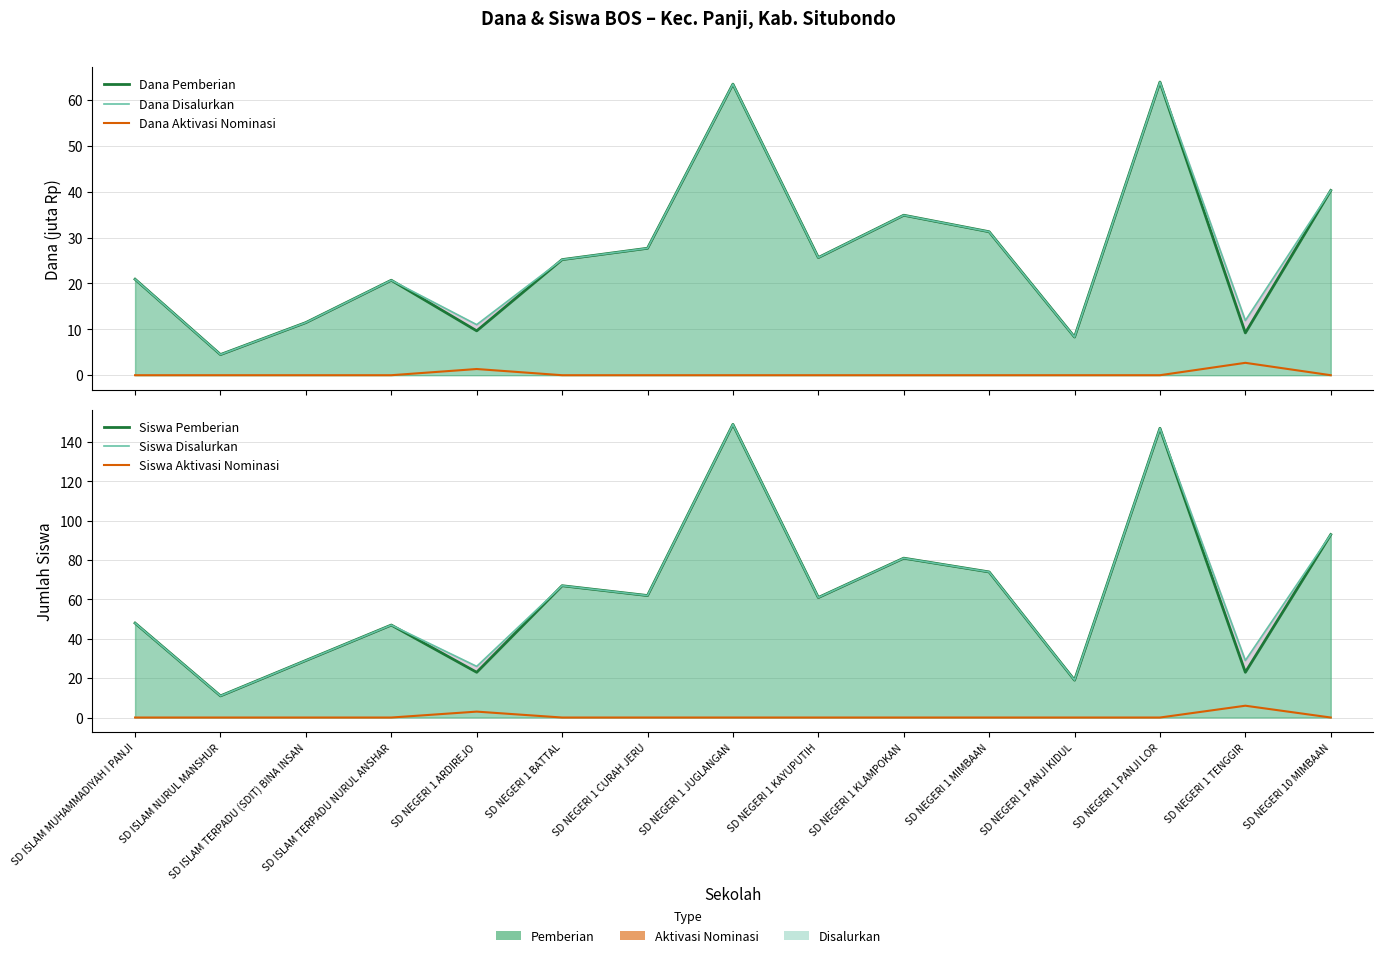

Which category has the lowest value in the Dana Pemberian series?

SD ISLAM NURUL MANSHUR